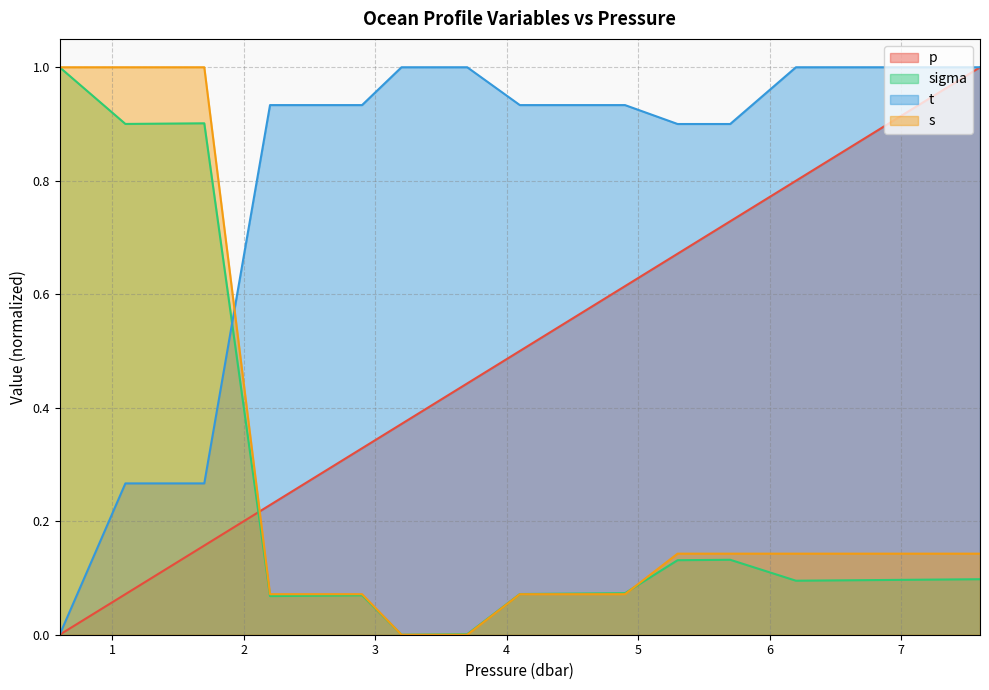

Which series has the largest total across all categories?

t